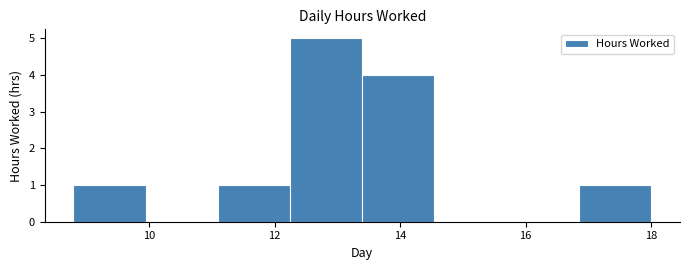

Reading left to right, transcribe this chart: for each bar, give the range it covers on the x-axis and its height. Neither the bar edges nor the heights are printed on the chart, so give them approximately, as read against the axes.

8.8 to 10.0: 1
10.0 to 11.0: 0
11.0 to 12.2: 1
12.2 to 13.4: 5
13.4 to 14.6: 4
14.6 to 15.6: 0
15.6 to 16.8: 0
16.8 to 18.0: 1